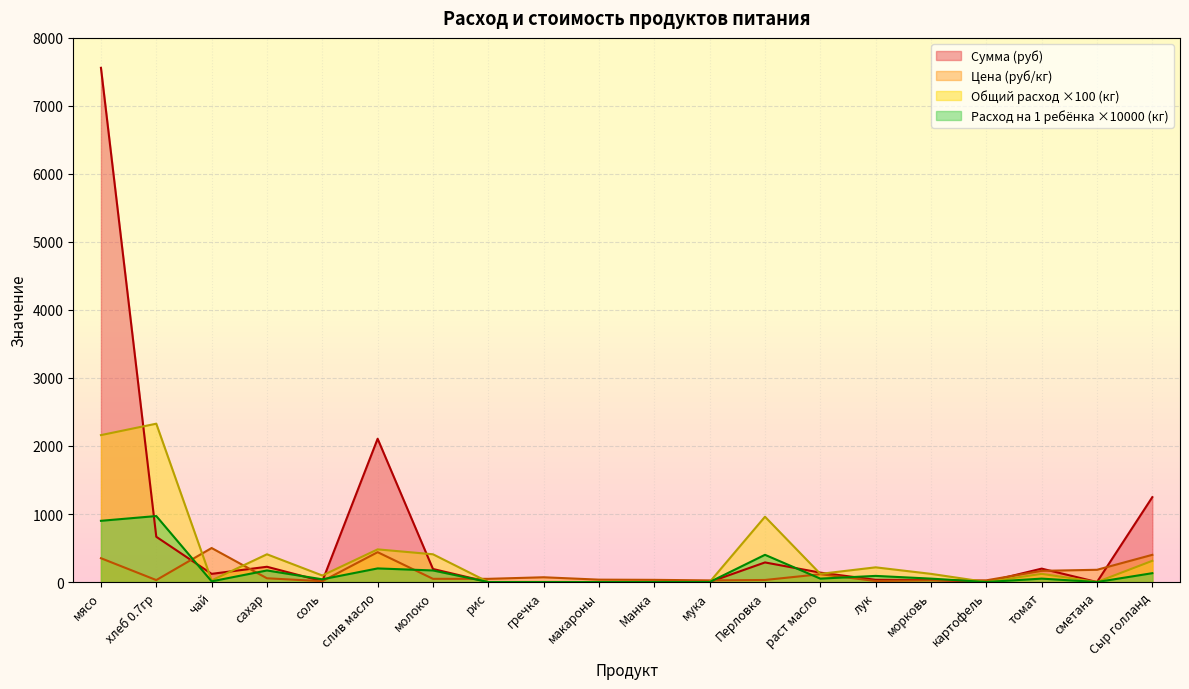

What is the label of the 7th point from the right?

раст масло